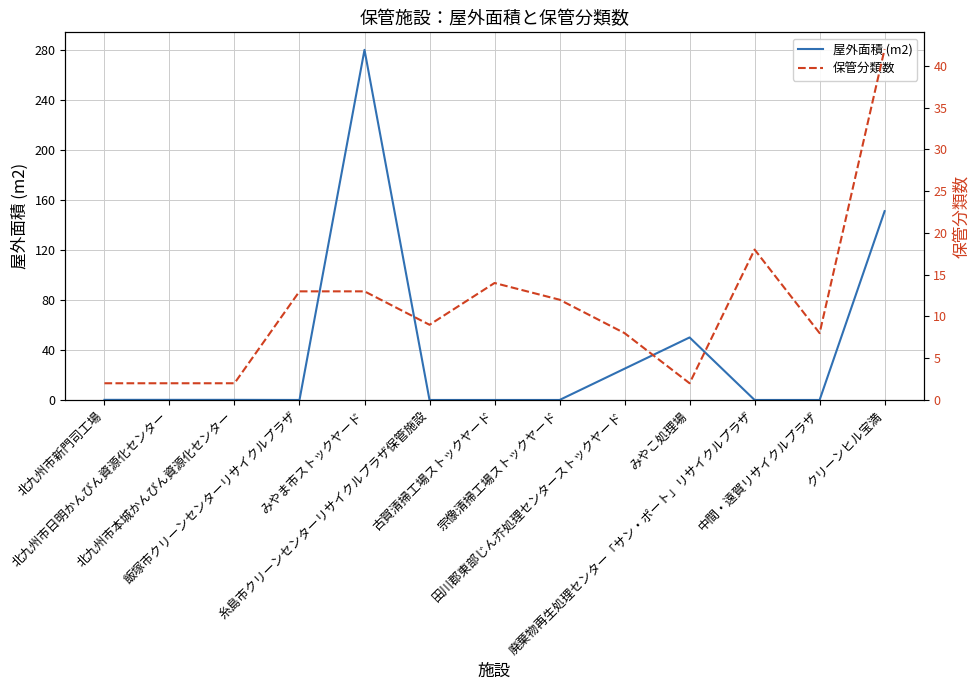

How many interior local valleys does the 保管分類数 series have?

3